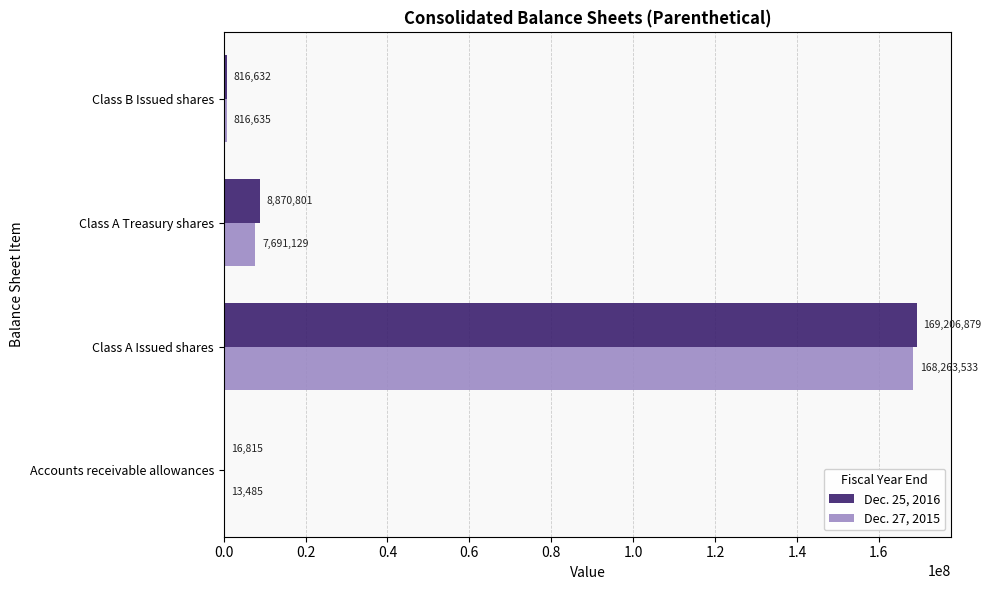

What are all the series names shown in the legend?

Dec. 25, 2016, Dec. 27, 2015